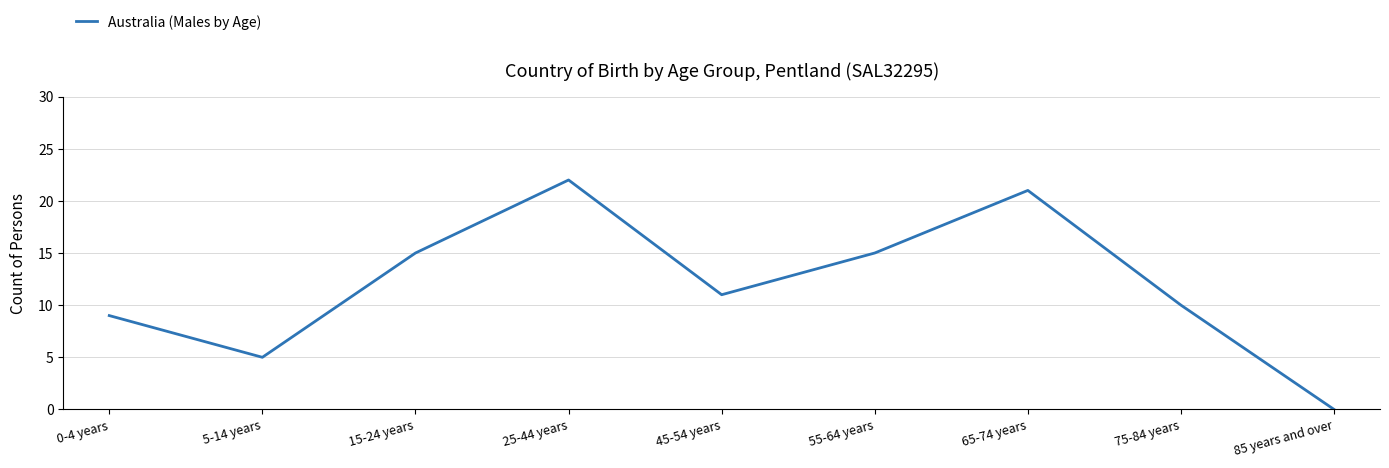

At which category does the chart reach its peak across all series?

25-44 years